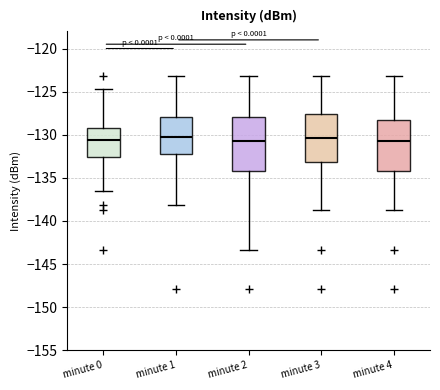

Where is the upper edge of the box for minute 4 on the y-axis? The values are not printed on the chart, so give them approximately, as read against the axis.

-128.5